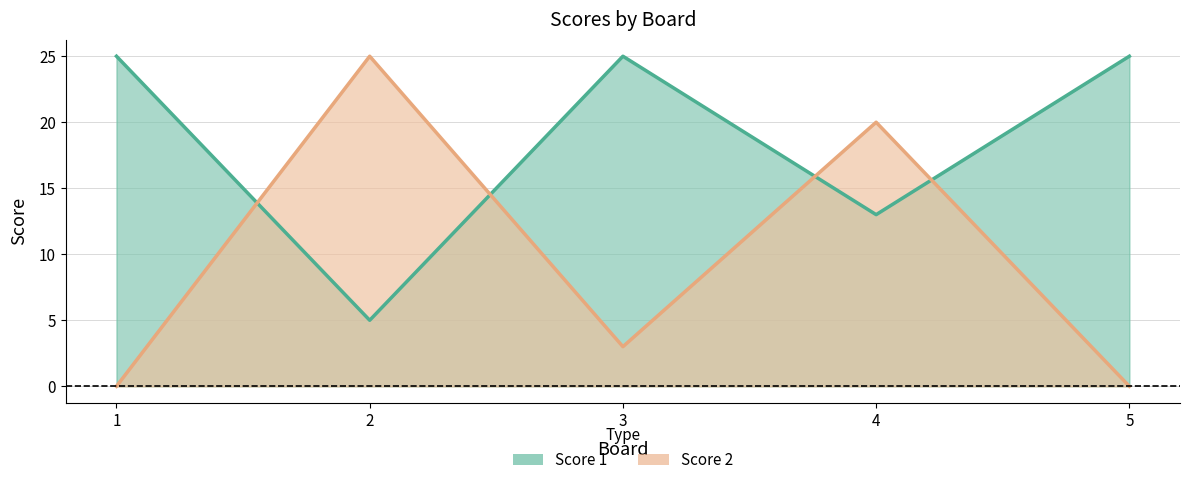

Count the number of categories in the chart.

5